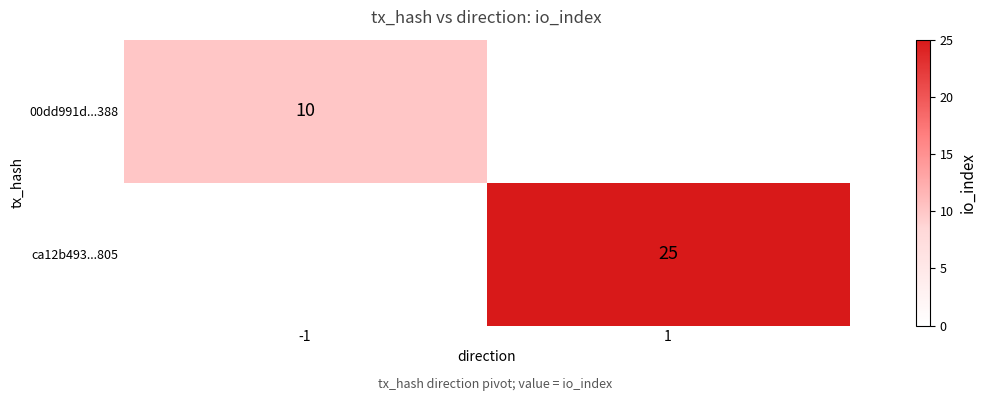

The value of ca12b493...805 at 1 is 25. True or false?

True